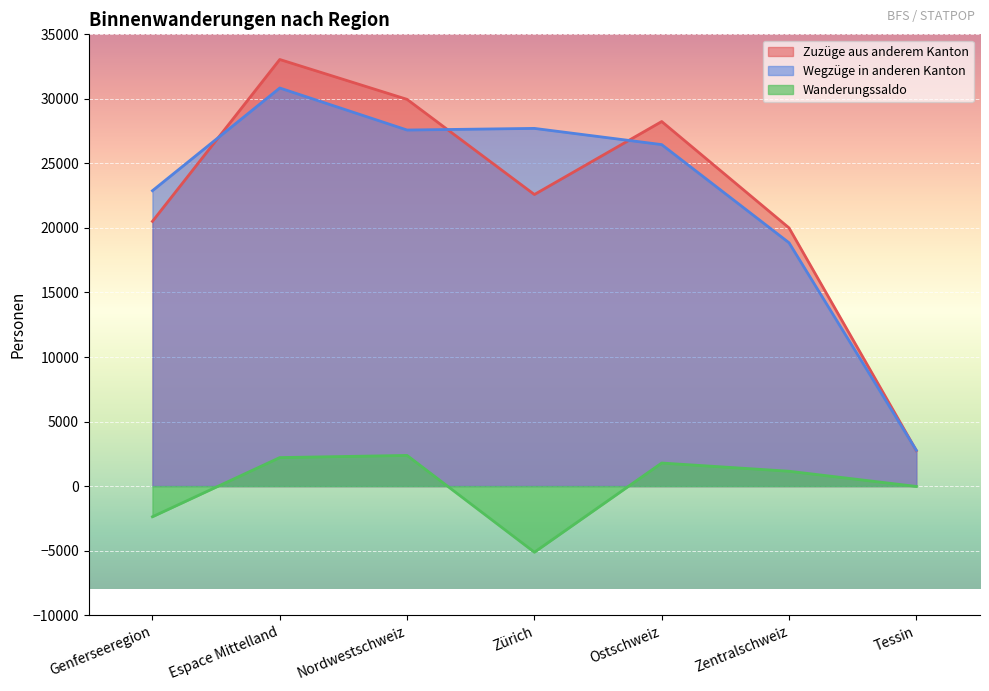

What is the spread (max minus min) of values at Tessin?

2798